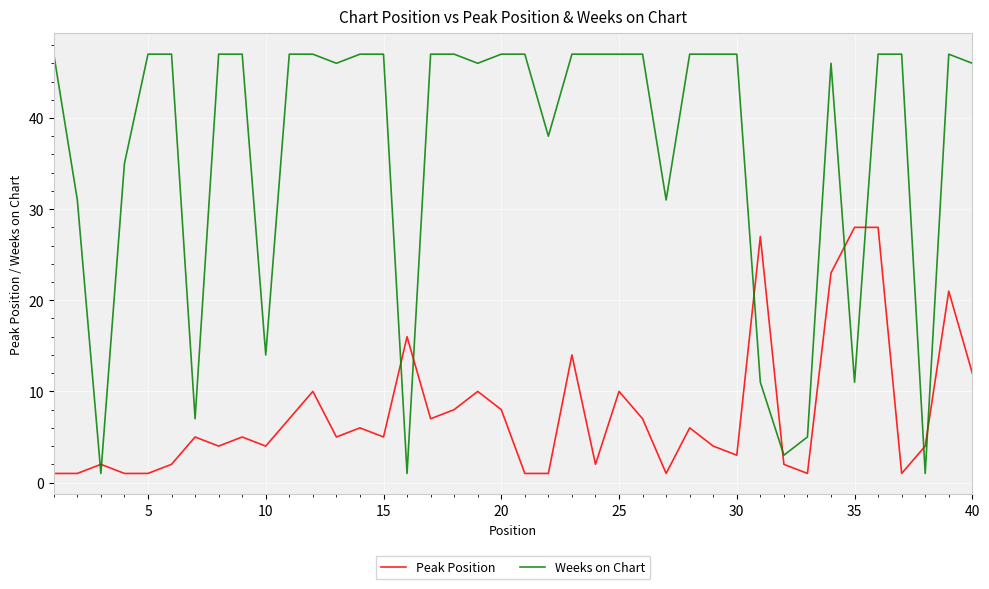

Rank the series by their average value, from lowest to highest.

Peak Position, Weeks on Chart